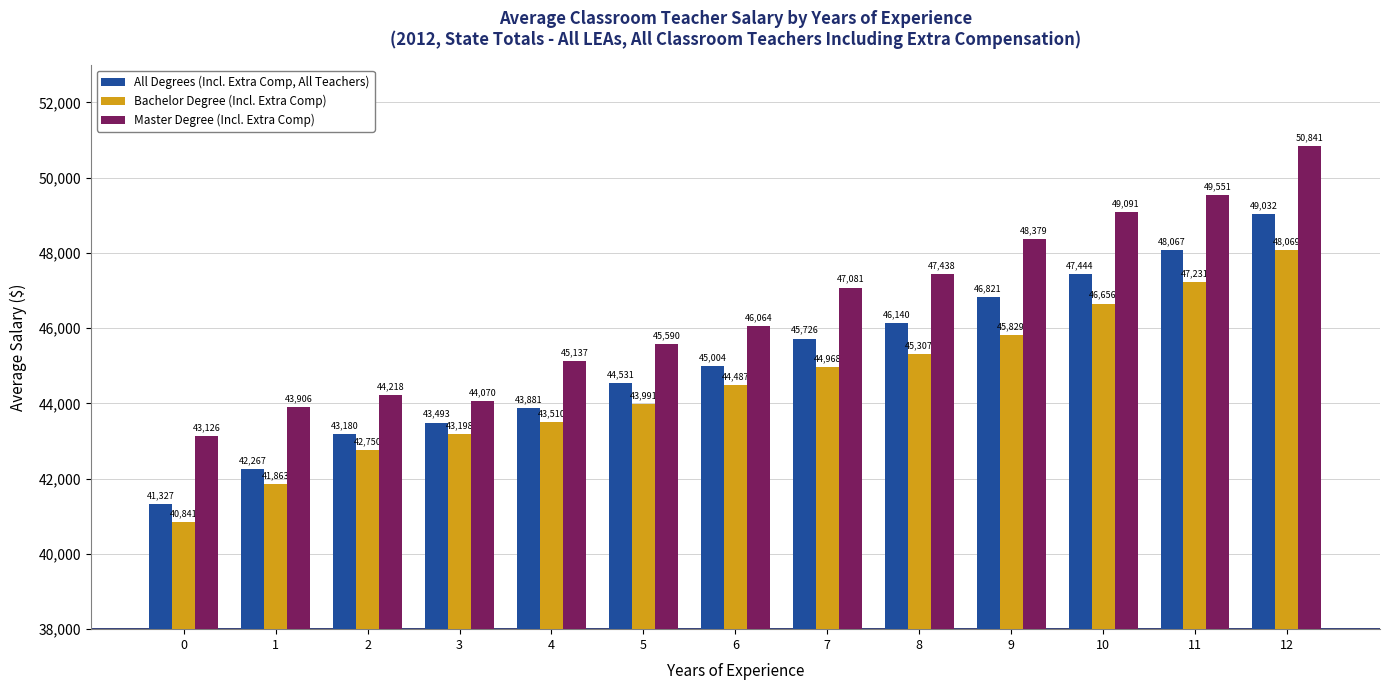

How many values in the Bachelor Degree (Incl. Extra Comp) series are below 44486?

6